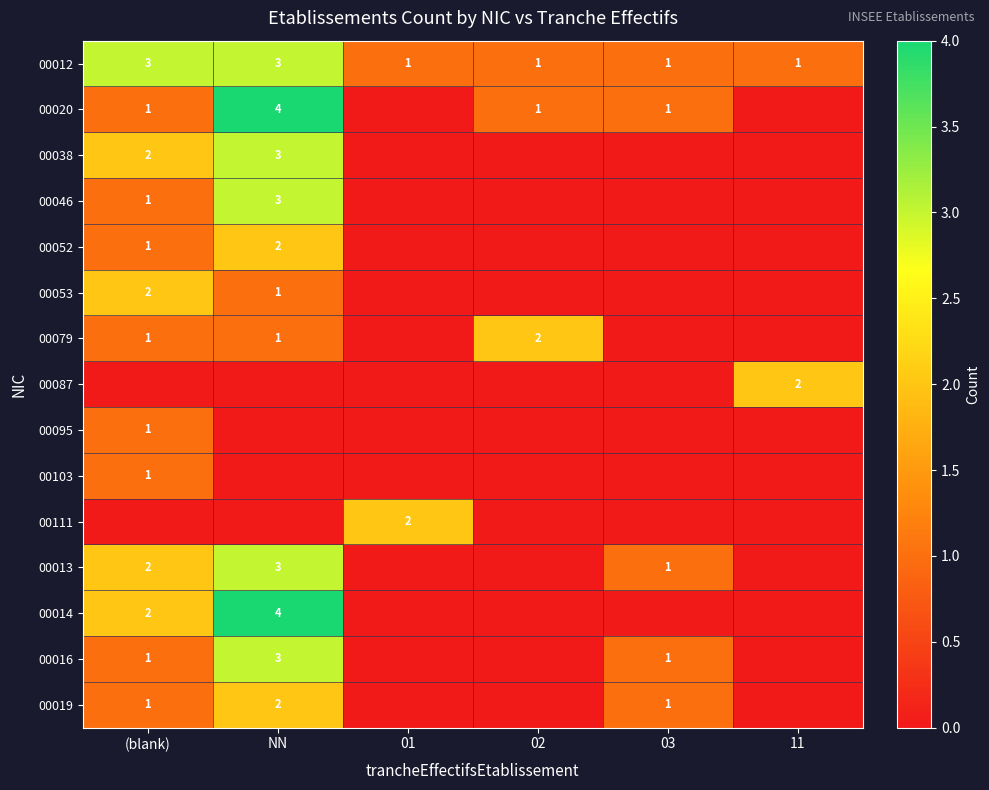

The 00014 series shows 6 at NN. True or false?

False